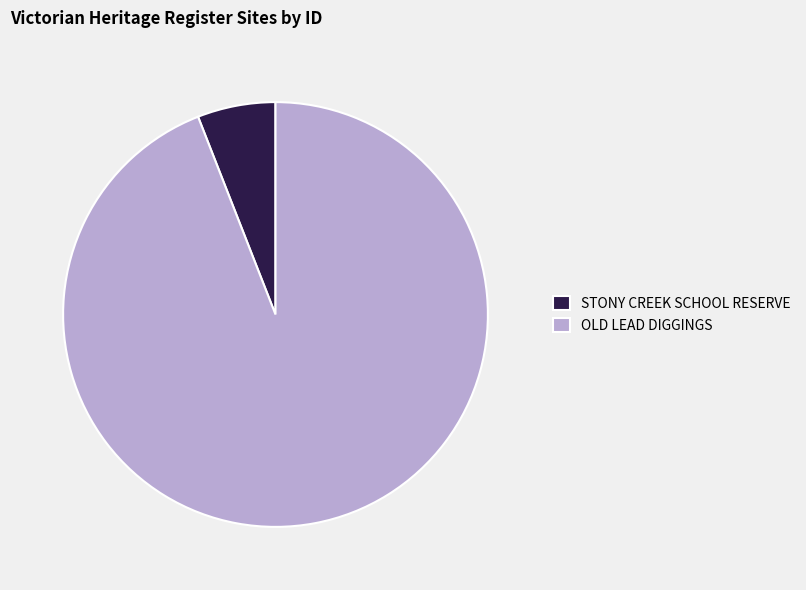

Which category has the smallest portion of the pie?

STONY CREEK SCHOOL RESERVE